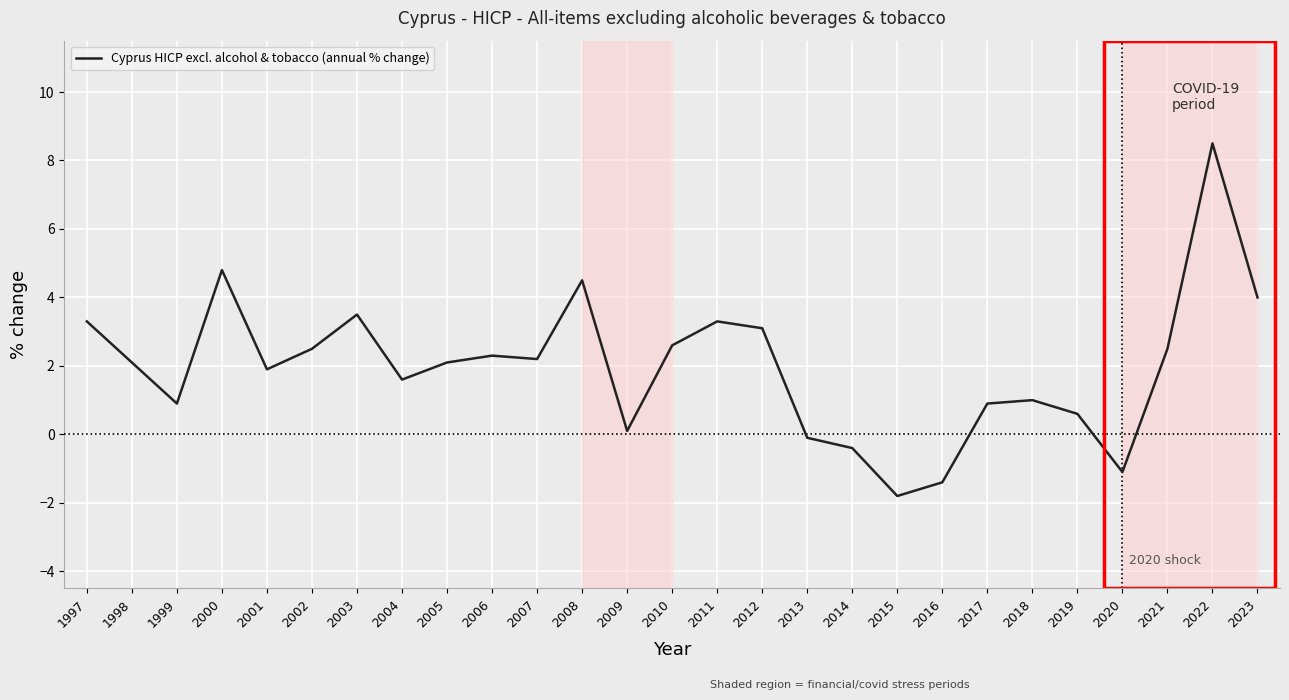

What is the approximate value at 2015?

-1.8